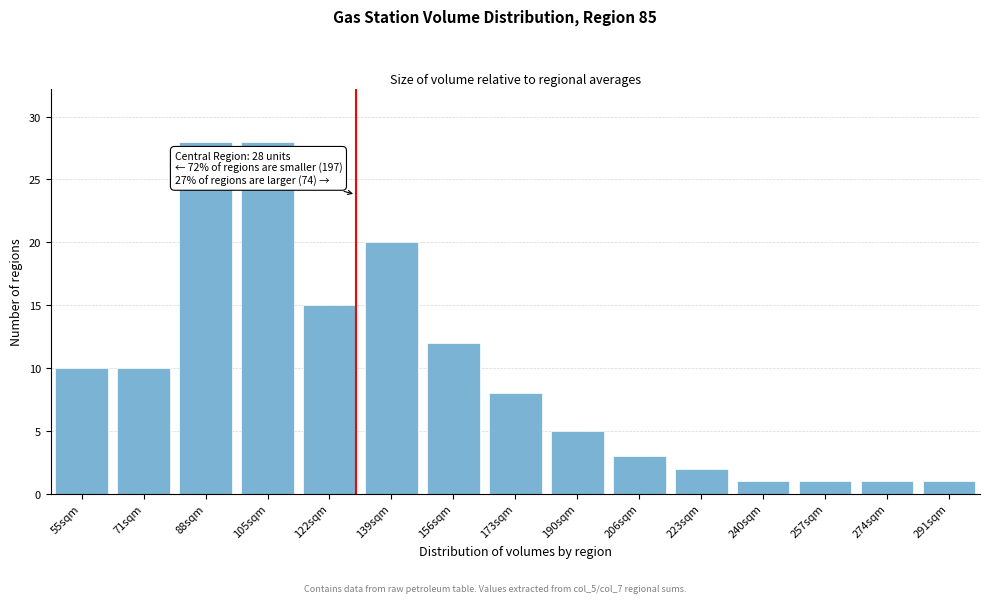

Reading left to right, list all the values displayed in this chart.

55sqm=10	71sqm=10	88sqm=28	105sqm=28	122sqm=15	139sqm=20	156sqm=12	173sqm=8	190sqm=5	206sqm=3	223sqm=2	240sqm=1	257sqm=1	274sqm=1	291sqm=1